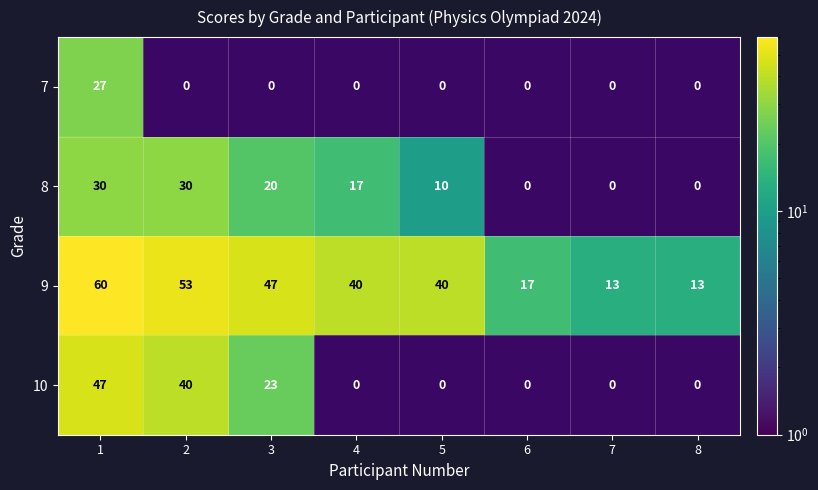

The value of 8 at 3 is 33.8. True or false?

False